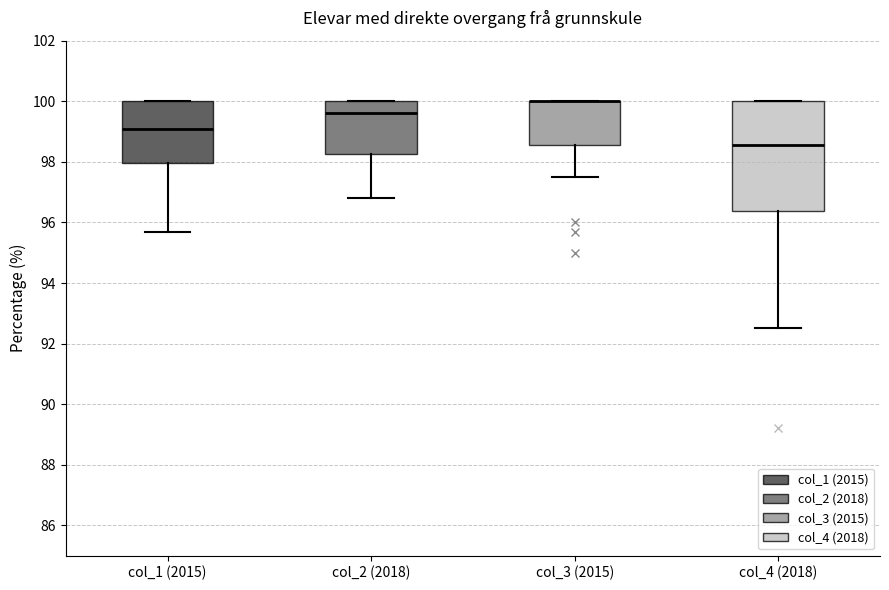

Reading left to right, read every box against the y-axis: the position of its median line, the range the box covers, and the ends of its whiskers. The values are not printed on the chart, so give them approximately, as read against the axis.

col_1 (2015): median 99.2, box 98.0 to 100.0, whiskers 95.8 to 100.0
col_2 (2018): median 99.6, box 98.2 to 100.0, whiskers 96.8 to 100.0
col_3 (2015): median 100.0 (drawn on the box's upper edge), box 98.6 to 100.0, whiskers 97.6 to 100.0
col_4 (2018): median 98.6, box 96.4 to 100.0, whiskers 92.6 to 100.0